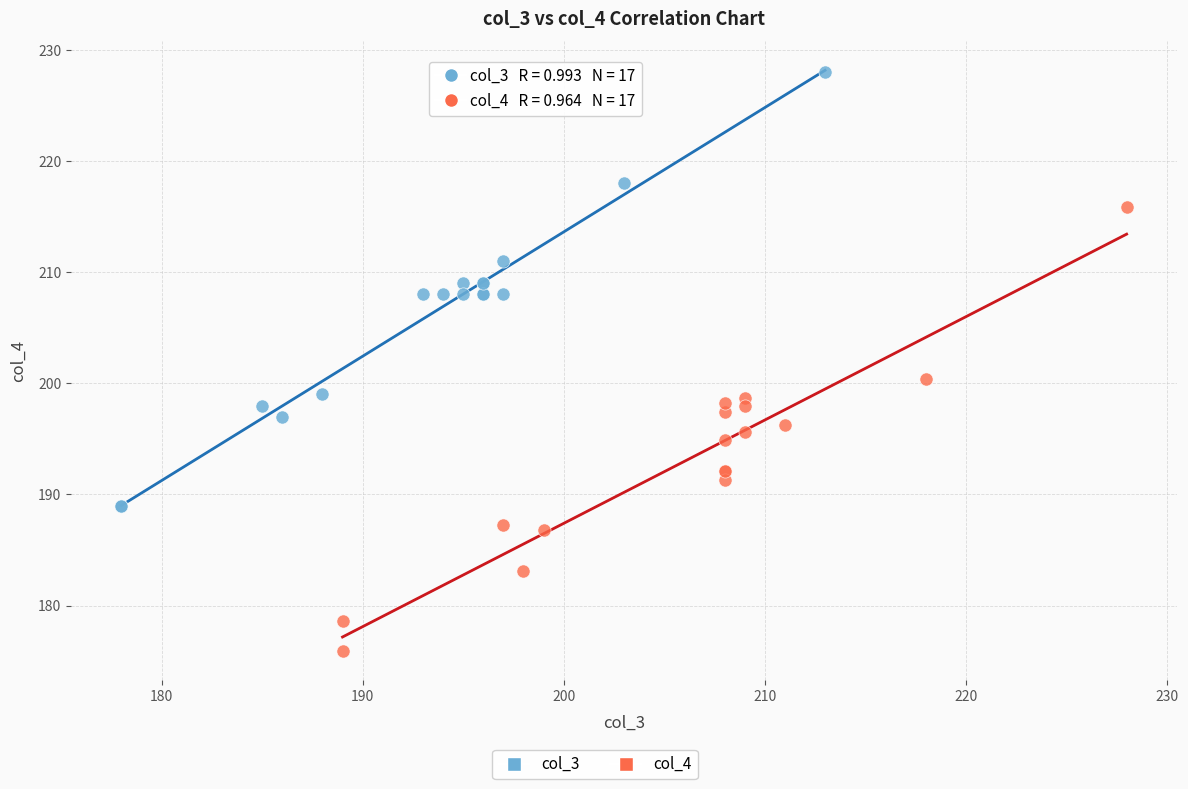

Which series contains the lowest Y value?

col_4